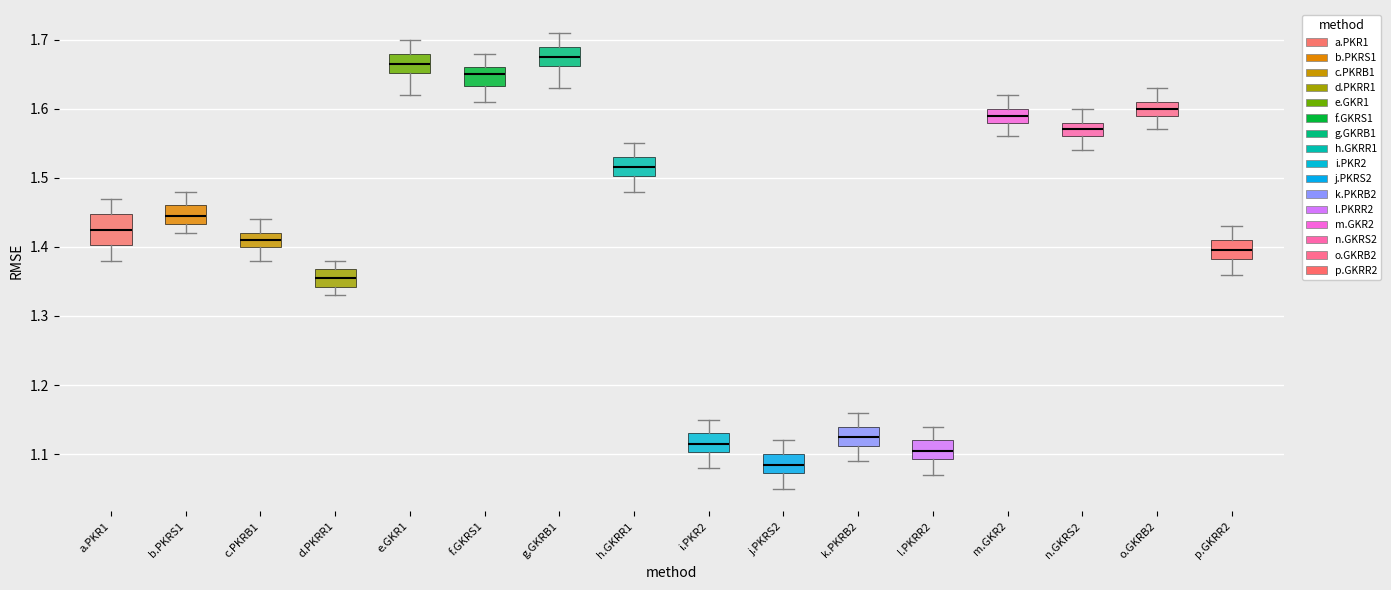

Reading left to right, read every box against the y-axis: the position of its median line, the range the box covers, and the ends of its whiskers. The values are not printed on the chart, so give them approximately, as read against the axis.

a.PKR1: median 1.43, box 1.40 to 1.45, whiskers 1.38 to 1.47
b.PKRS1: median 1.45, box 1.43 to 1.46, whiskers 1.42 to 1.48
c.PKRB1: median 1.41, box 1.40 to 1.42, whiskers 1.38 to 1.44
d.PKRR1: median 1.36, box 1.34 to 1.37, whiskers 1.33 to 1.38
e.GKR1: median 1.67, box 1.65 to 1.68, whiskers 1.62 to 1.70
f.GKRS1: median 1.65, box 1.63 to 1.66, whiskers 1.61 to 1.68
g.GKRB1: median 1.68, box 1.66 to 1.69, whiskers 1.63 to 1.71
h.GKRR1: median 1.52, box 1.50 to 1.53, whiskers 1.48 to 1.55
i.PKR2: median 1.12, box 1.10 to 1.13, whiskers 1.08 to 1.15
j.PKRS2: median 1.09, box 1.07 to 1.10, whiskers 1.05 to 1.12
k.PKRB2: median 1.13, box 1.11 to 1.14, whiskers 1.09 to 1.16
l.PKRR2: median 1.11, box 1.09 to 1.12, whiskers 1.07 to 1.14
m.GKR2: median 1.59, box 1.58 to 1.60, whiskers 1.56 to 1.62
n.GKRS2: median 1.57, box 1.56 to 1.58, whiskers 1.54 to 1.60
o.GKRB2: median 1.60, box 1.59 to 1.61, whiskers 1.57 to 1.63
p.GKRR2: median 1.40, box 1.38 to 1.41, whiskers 1.36 to 1.43